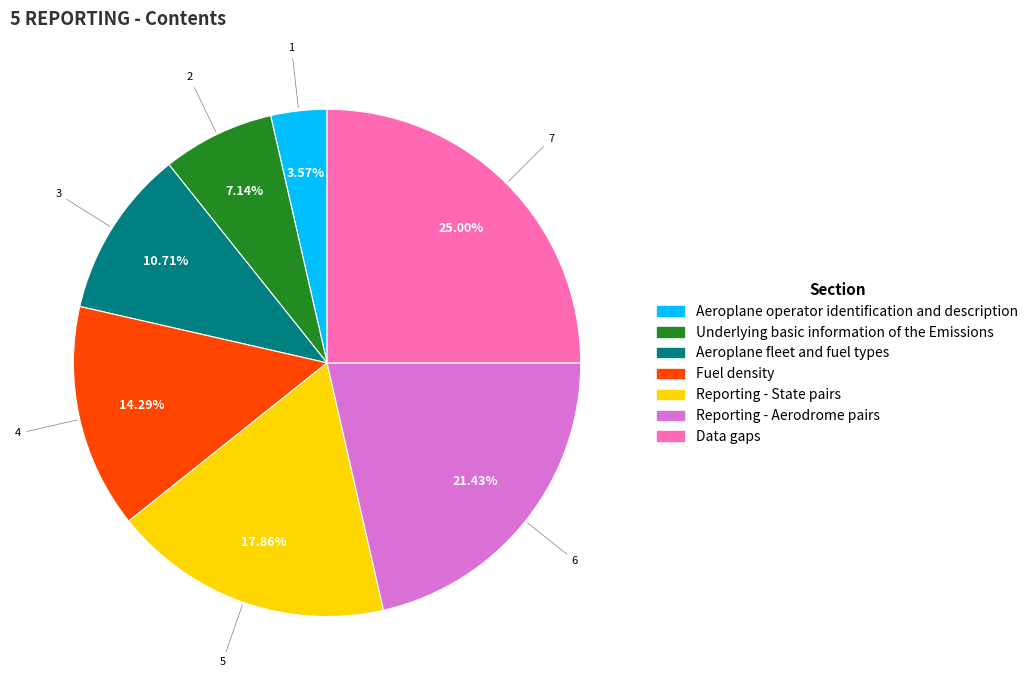

To the nearest percent, what portion does Aeroplane operator identification and description represent?

4%